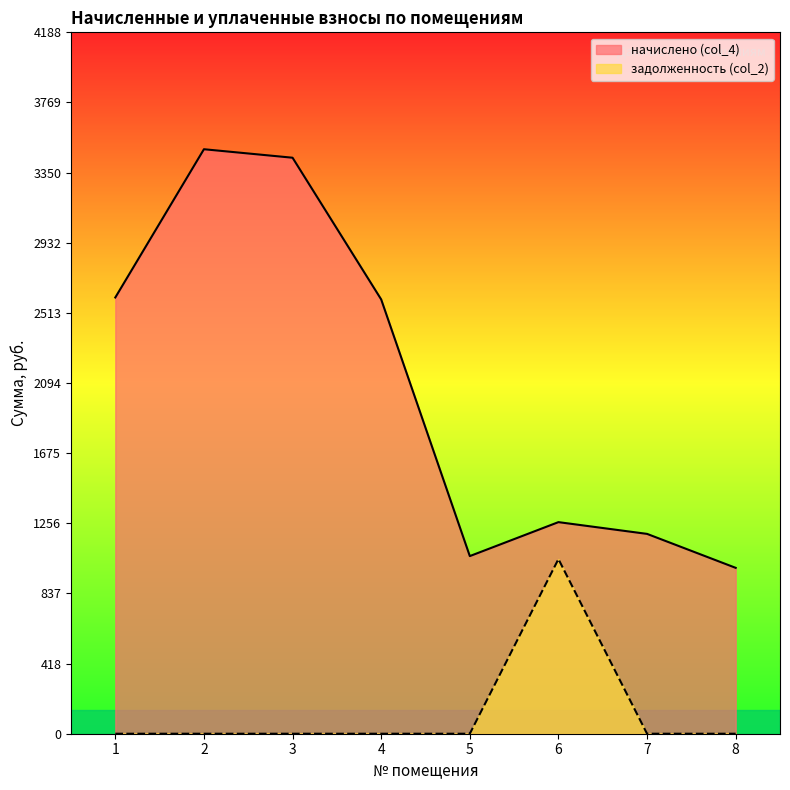

List the labels in order of задолженность (col_2) value, largest first.

6, 1, 2, 3, 4, 5, 7, 8